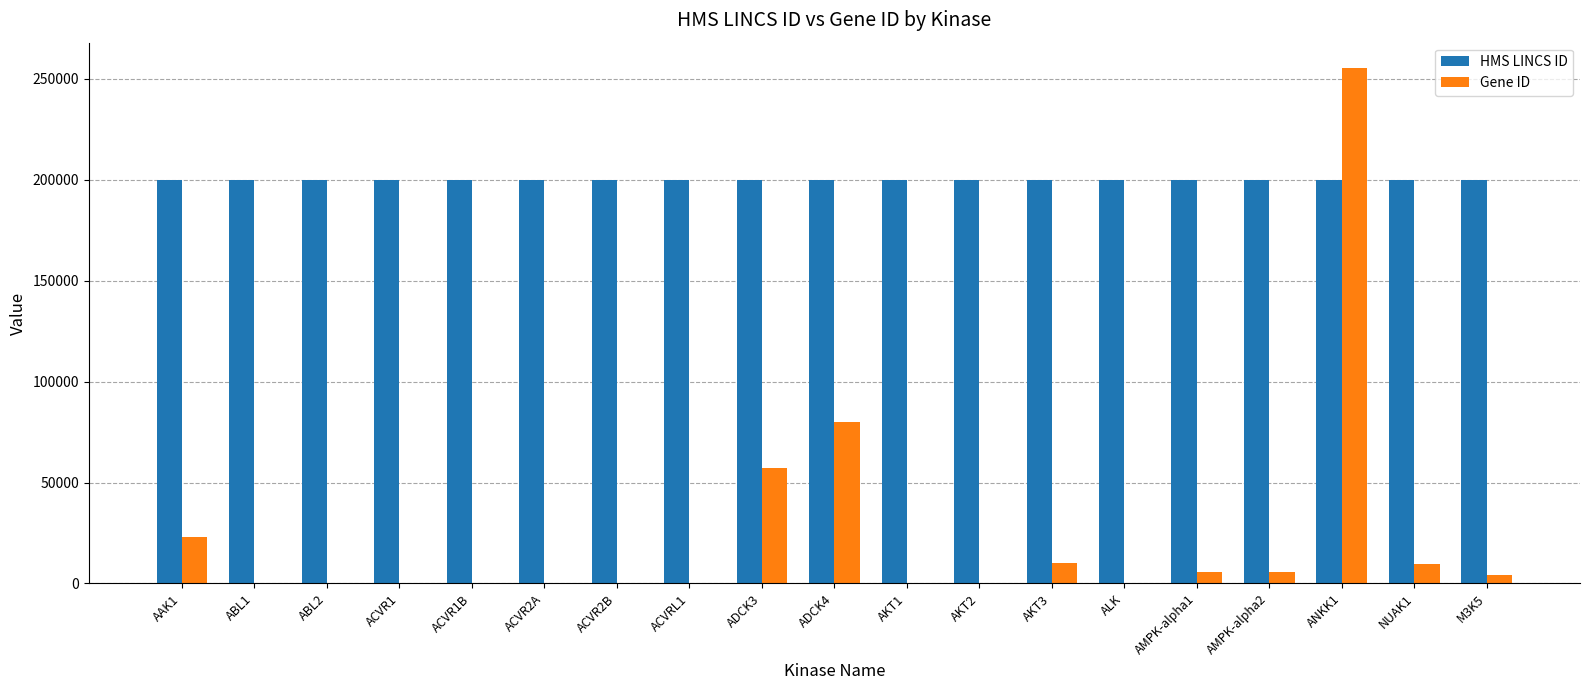

The value of Gene ID at ALK is 238. True or false?

True